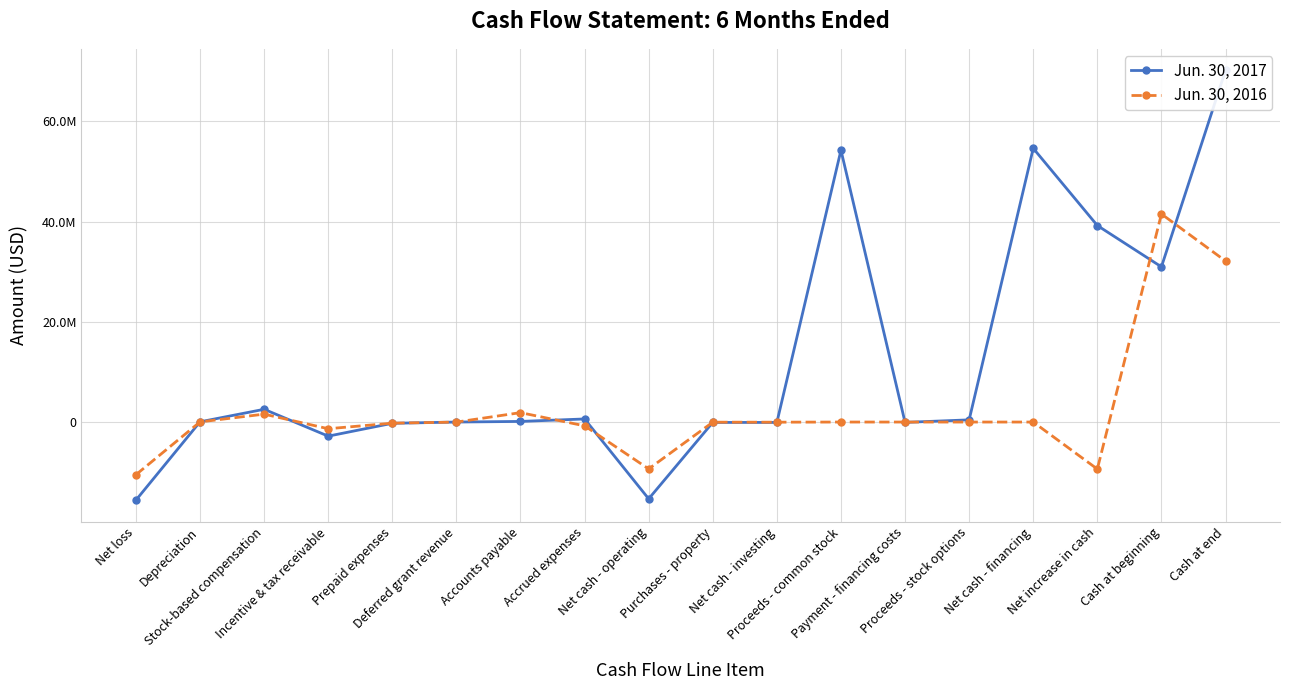

After their last crossing, which series has the higher values: Jun. 30, 2017 or Jun. 30, 2016?

Jun. 30, 2017